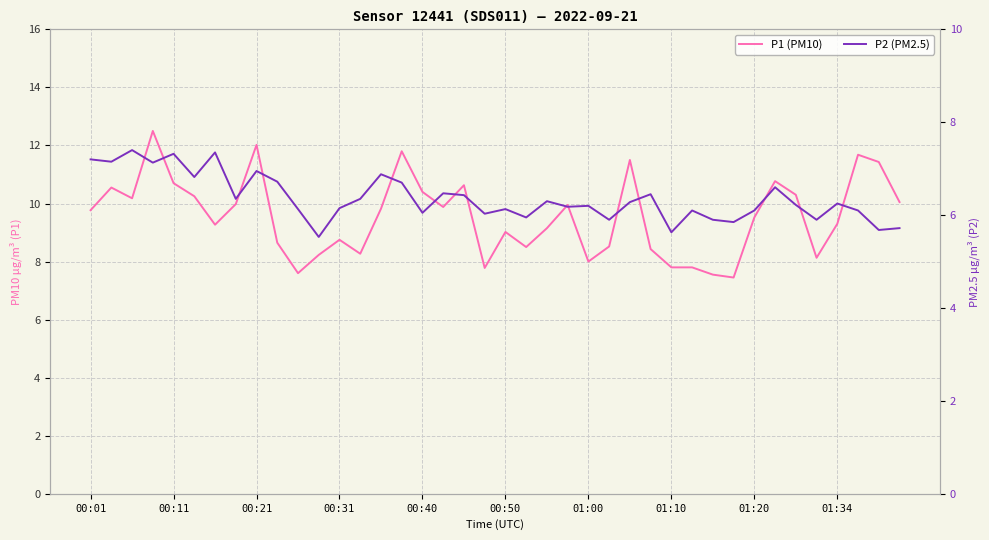

What is the total value across all series at 34?

16.5